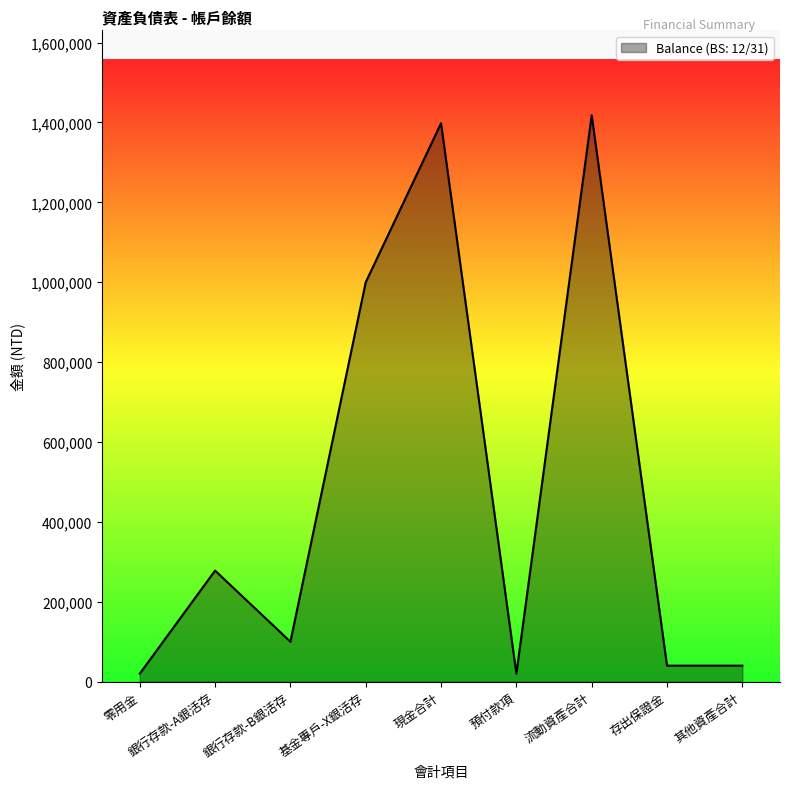

Between 基金專戶-X銀活存 and 現金合計, which is larger?

現金合計